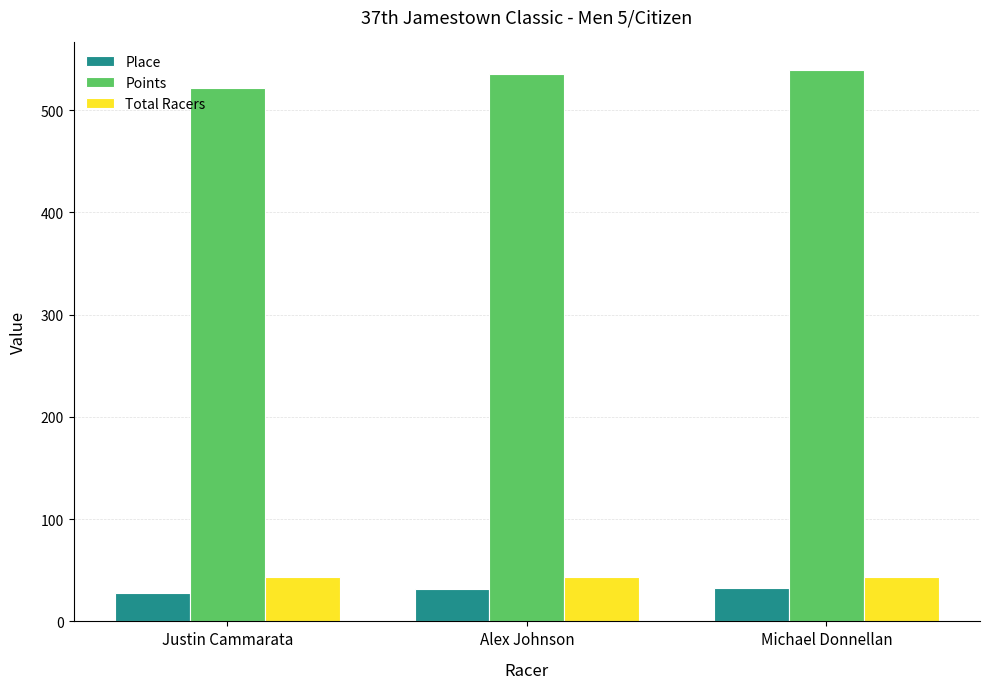

Between Justin Cammarata and Alex Johnson, which series saw the biggest shift?

Points